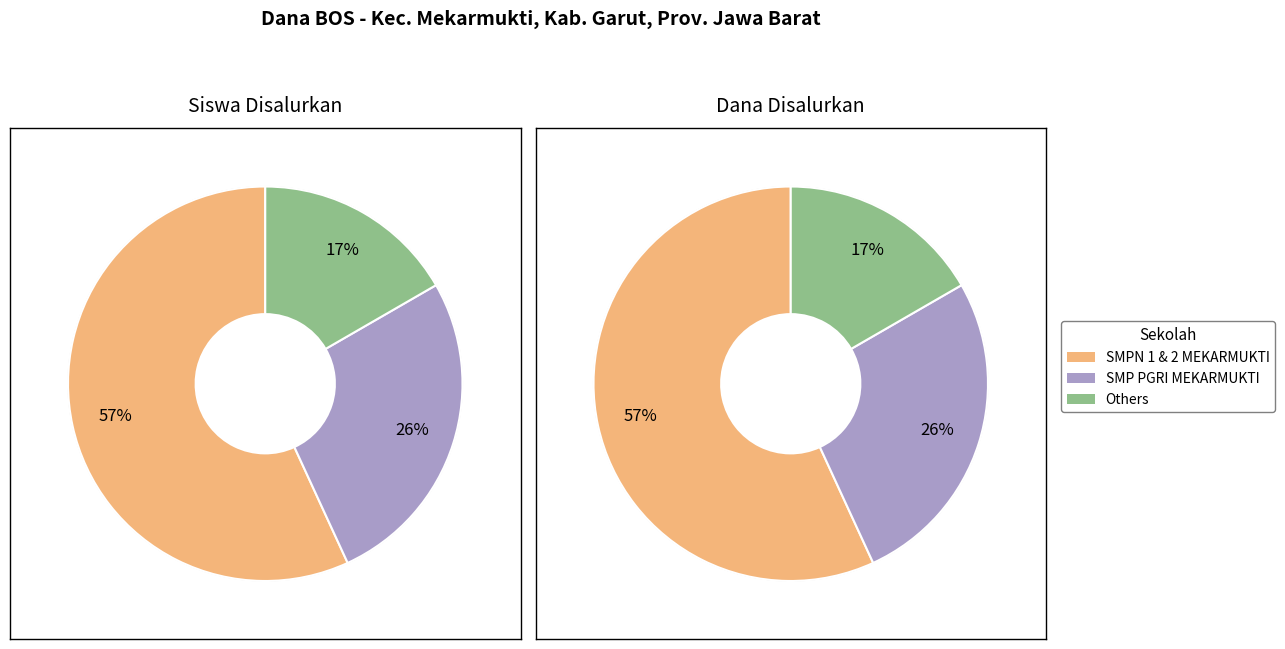

Which category has the biggest portion of the pie?

SMPN 1 MEKARMUKTI